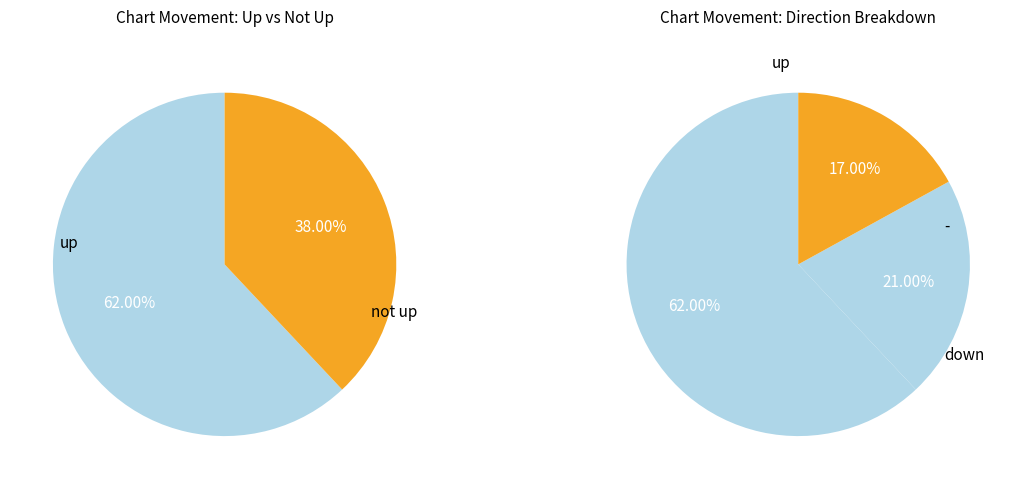

What is the majority slice?

up